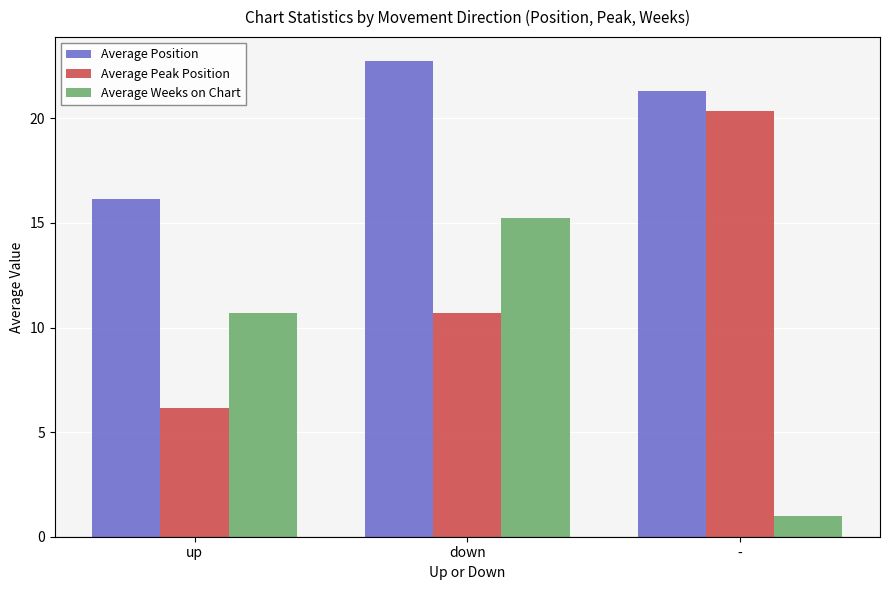

What are all the series names shown in the legend?

Average Position, Average Peak Position, Average Weeks on Chart